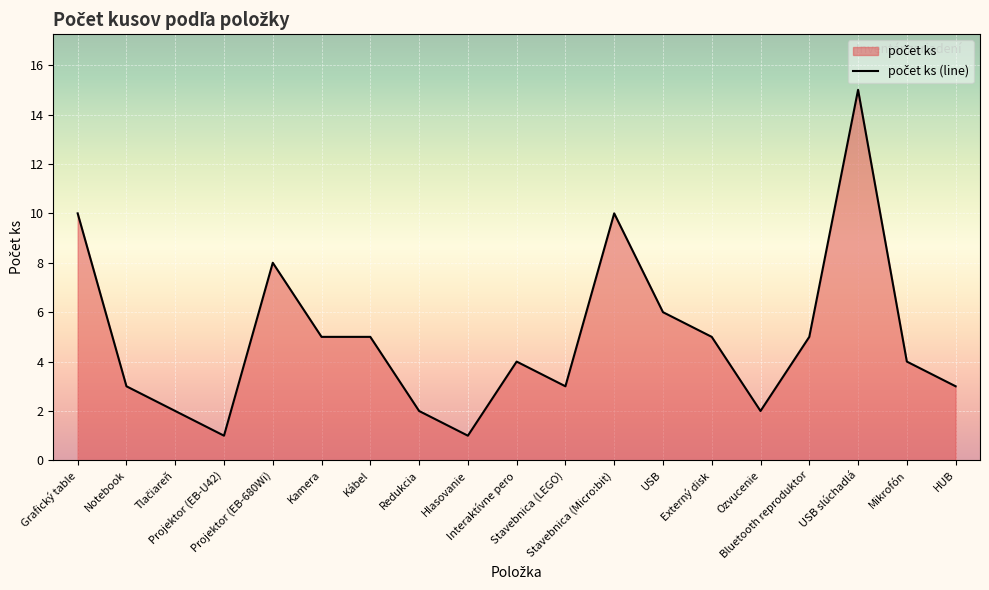

List the labels in order of value, smallest first.

Projektor (EB-U42), Hlasovanie, Tlačiareň, Redukcia, Ozvucenie, Notebook, Stavebnica (LEGO), HUB, Interaktívne pero, Mikrofón, Kamera, Kábel, Externý disk, Bluetooth reproduktor, USB, Projektor (EB-680Wi), Grafický table, Stavebnica (Micro:bit), USB slúchadlá